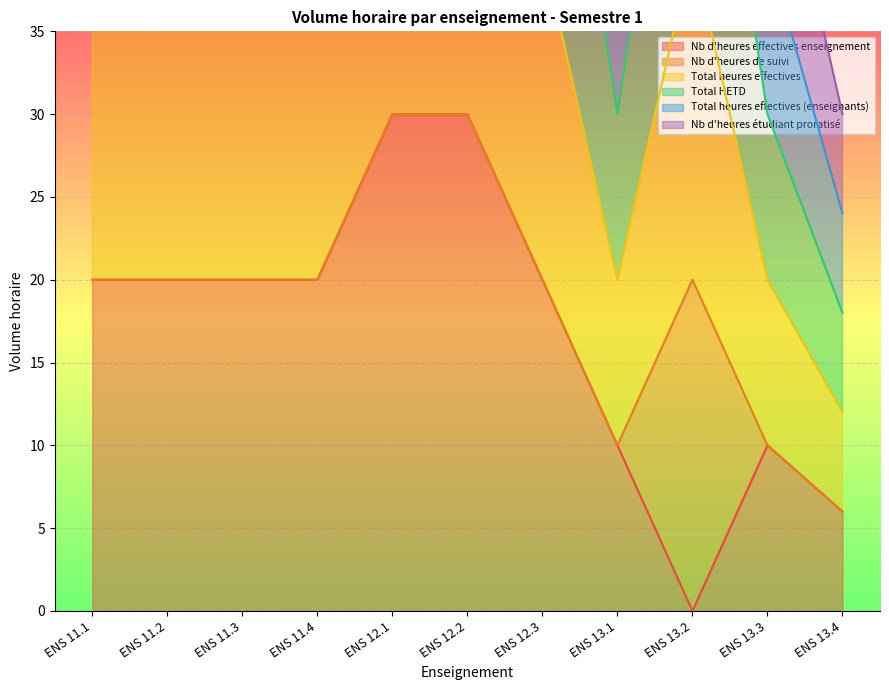

What is the highest value of the Nb d'heures étudiant proratisé series?

120